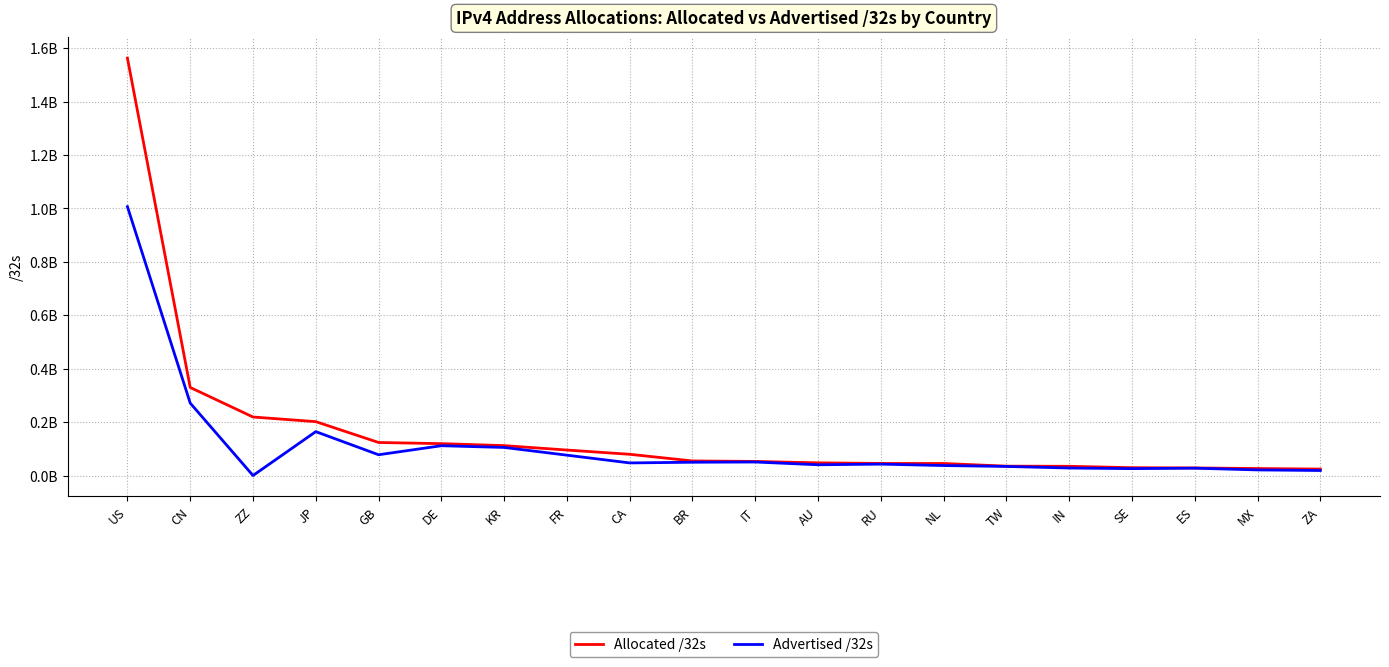

True or false: Advertised /32s and Allocated /32s cross at least once.

False